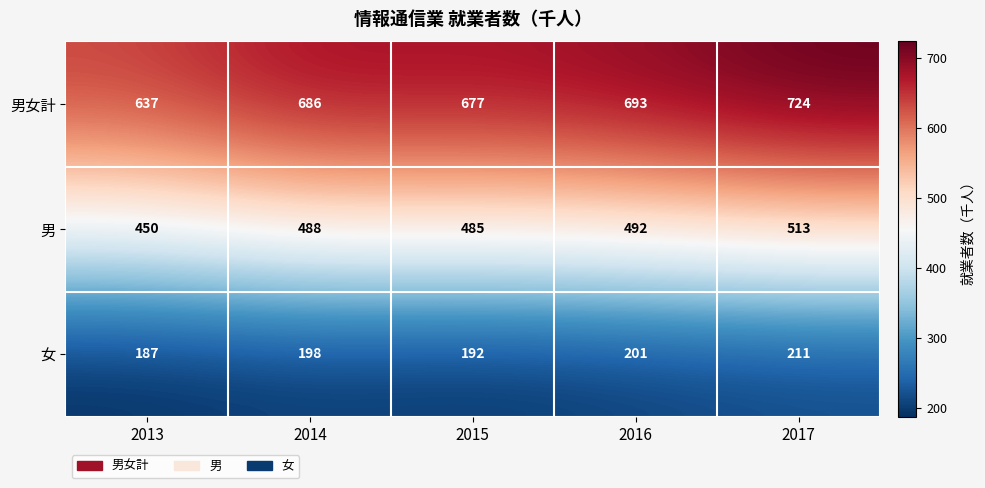

What is the approximate value of 男女計 at 2016, to the nearest 10?

690